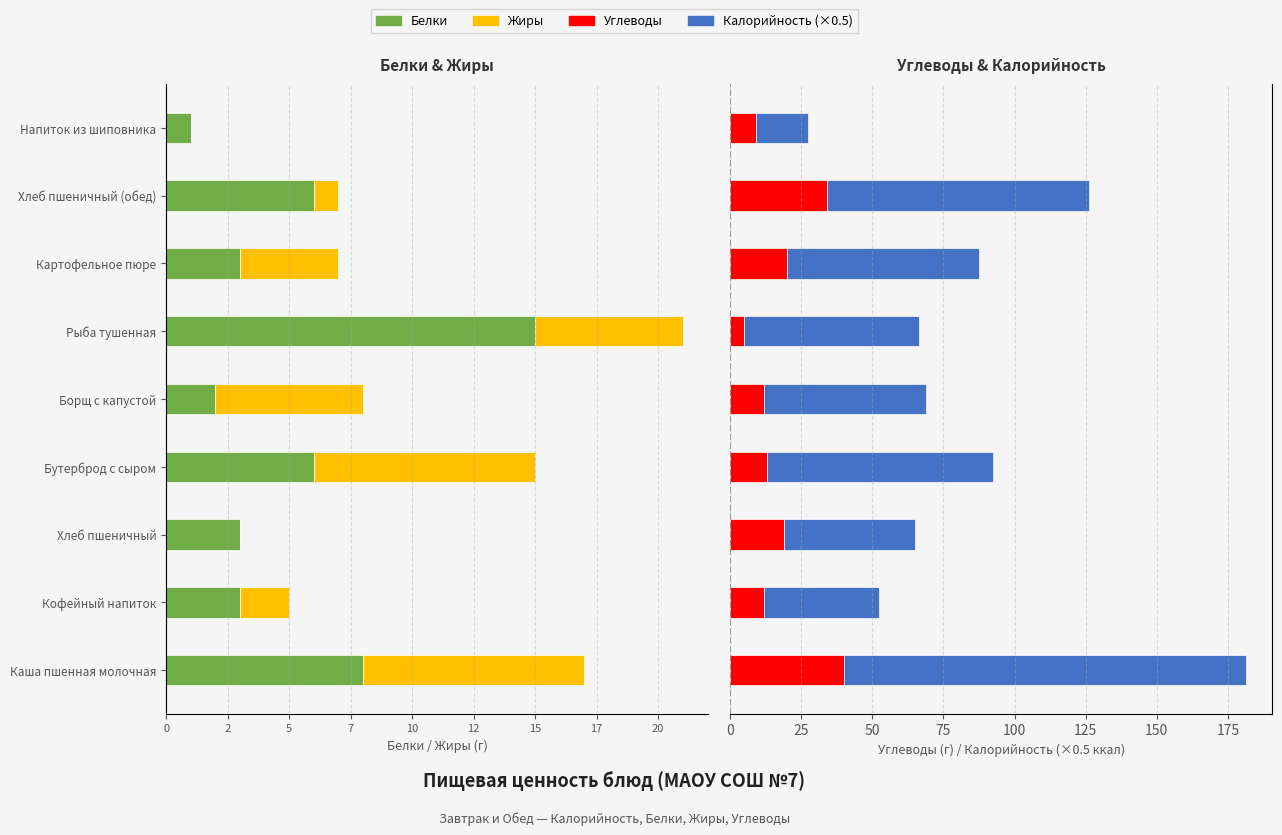

What is the sum of all Углеводы values?

164.0